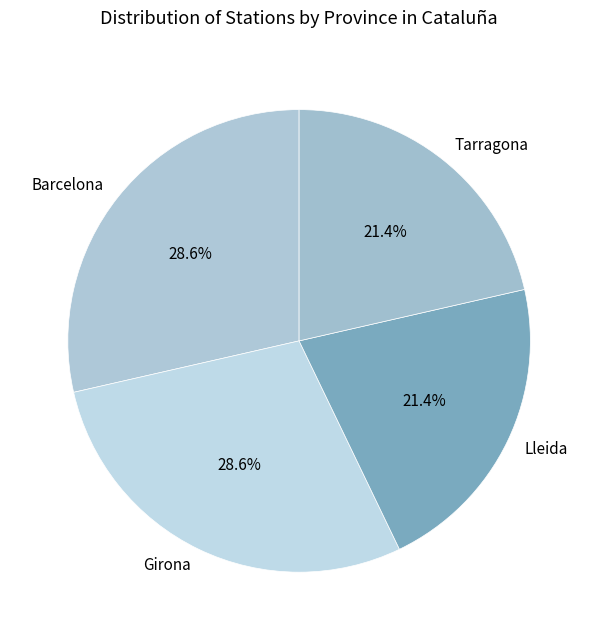

Does Tarragona represent more than half of the total?

No